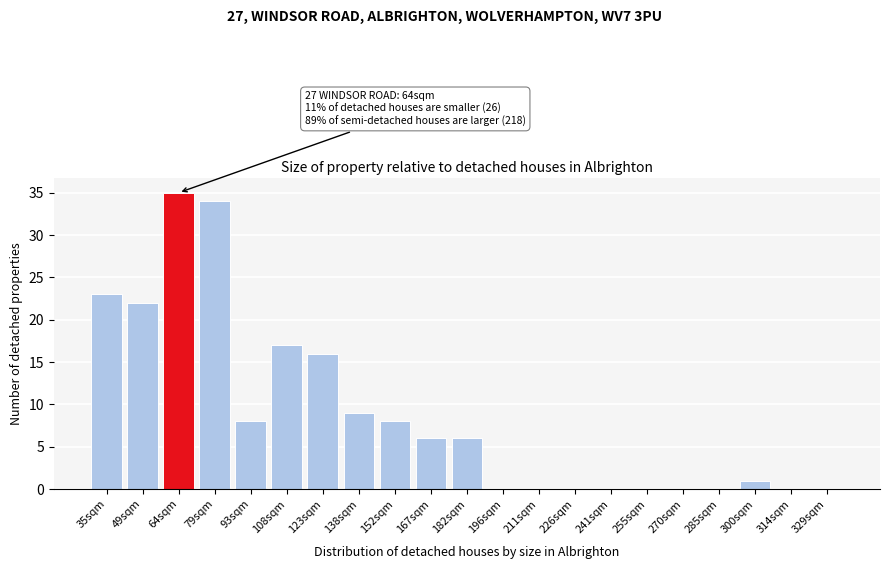

Reading left to right, extract all data points from this chart.

35sqm=23	49sqm=22	64sqm=35	79sqm=34	93sqm=8	108sqm=17	123sqm=16	138sqm=9	152sqm=8	167sqm=6	182sqm=6	196sqm=0	211sqm=0	226sqm=0	241sqm=0	255sqm=0	270sqm=0	285sqm=0	300sqm=1	314sqm=0	329sqm=0